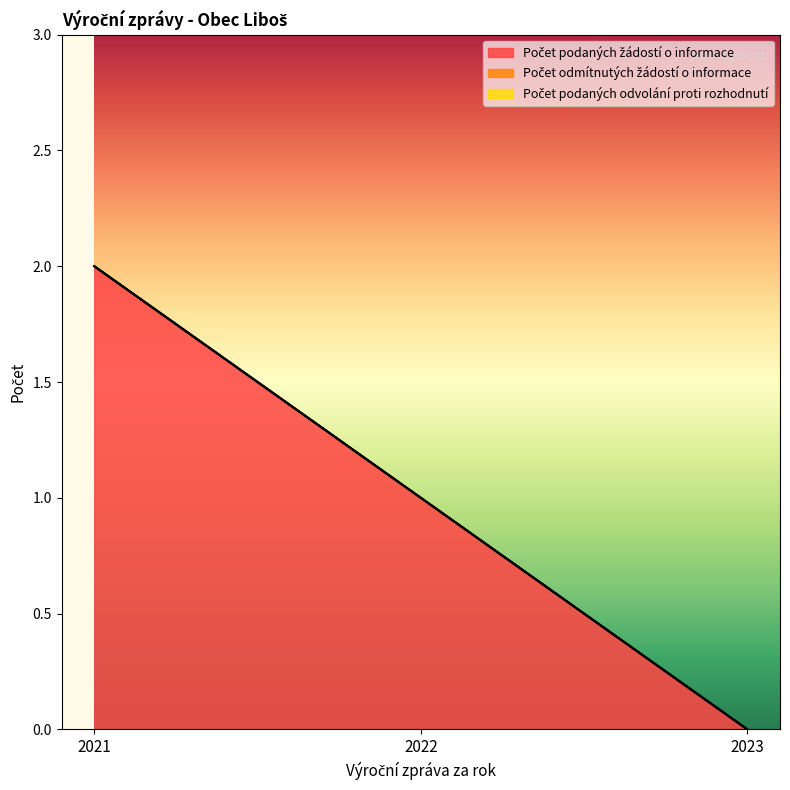

Reading left to right, what are all the values shown in this chart?

Počet podaných žádostí o informace: 2021=2	2022=1	2023=0
Počet odmítnutých žádostí o informace: 2021=0	2022=0	2023=0
Počet podaných odvolání proti rozhodnutí: 2021=0	2022=0	2023=0